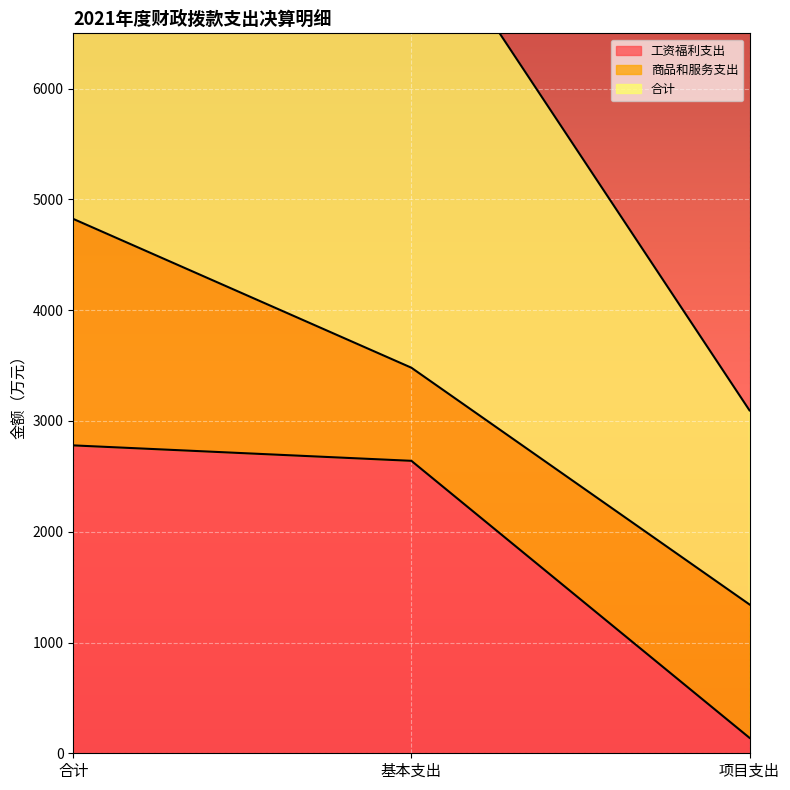

True or false: 工资福利支出 has a value of 2779.8 at 合计.

True